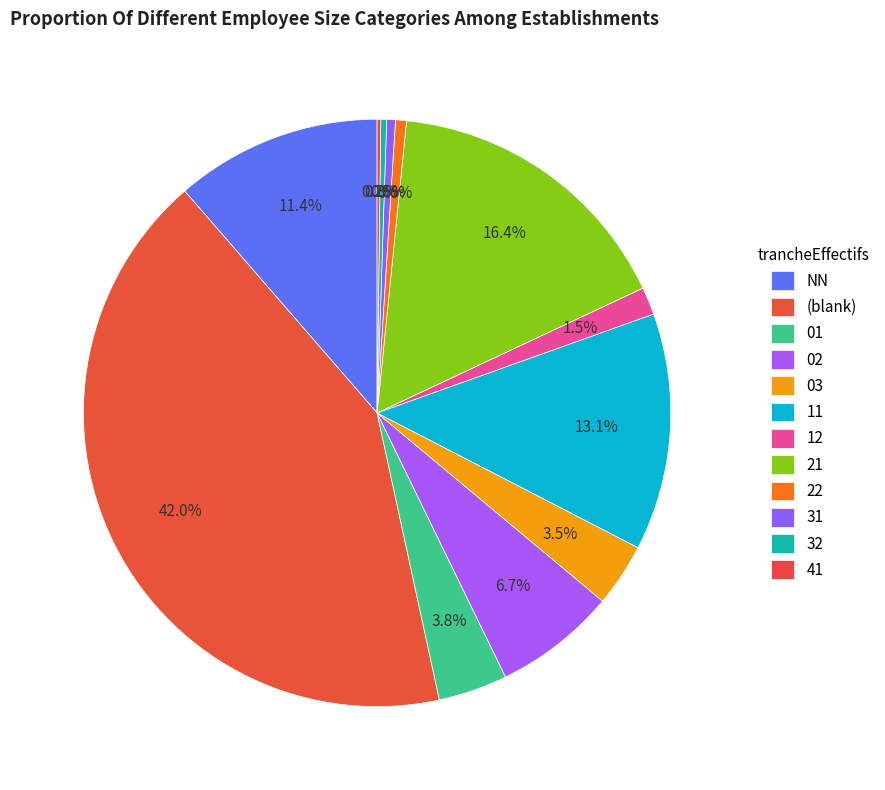

The 11 slice represents 16% of the pie. True or false?

False